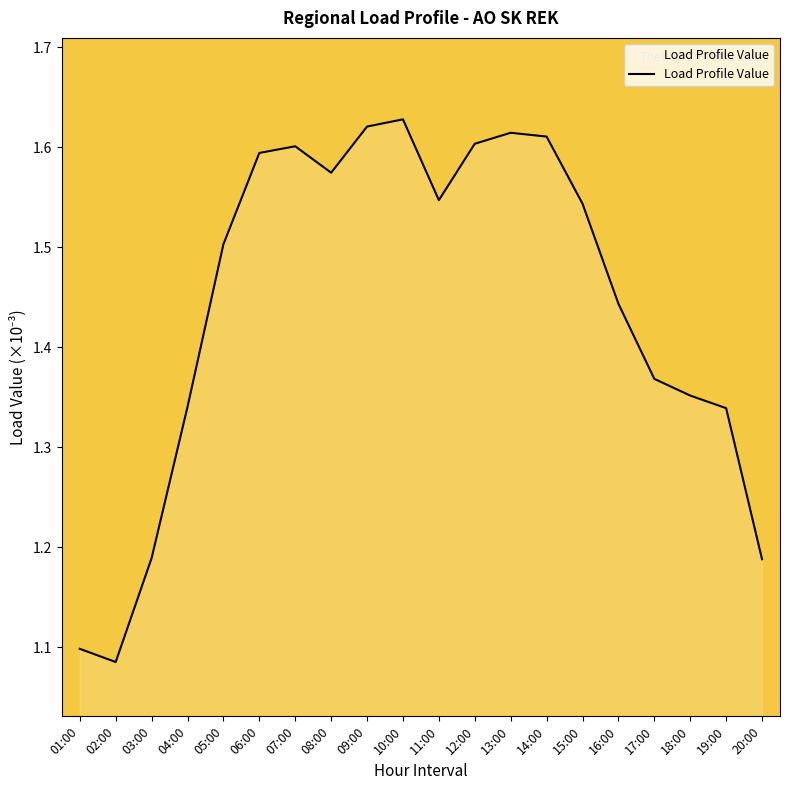

Is it true that the value at 15:00 is 1.5?

True